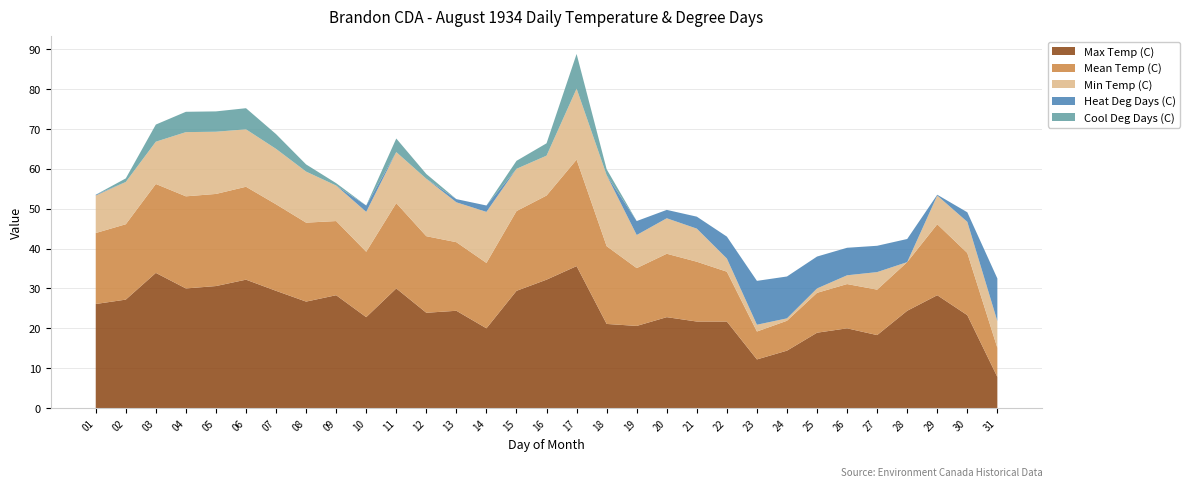

Reading right to left, extract all data points from this chart.

Max Temp (C): 31=7.8	30=23.3	29=28.3	28=24.4	27=18.3	26=20.0	25=18.9	24=14.4	23=12.2	22=21.7	21=21.7	20=22.8	19=20.6	18=21.1	17=35.6	16=32.2	15=29.4	14=20.0	13=24.4	12=23.9	11=30.0	10=22.8	09=28.3	08=26.7	07=29.4	06=32.2	05=30.6	04=30.0	03=33.9	02=27.2	01=26.1
Mean Temp (C): 31=7.3	30=15.6	29=17.8	28=12.2	27=11.4	26=11.1	25=10.0	24=7.5	23=7.0	22=12.5	21=15.0	20=15.9	19=14.5	18=19.5	17=26.7	16=21.1	15=20.0	14=16.4	13=17.2	12=19.2	11=21.4	10=16.4	09=18.6	08=19.8	07=21.7	06=23.3	05=23.1	04=23.1	03=22.3	02=18.9	01=17.8
Min Temp (C): 31=6.7	30=7.8	29=7.2	28=0.0	27=4.4	26=2.2	25=1.1	24=0.6	23=1.7	22=3.3	21=8.3	20=8.9	19=8.3	18=17.8	17=17.8	16=10.0	15=10.6	14=12.8	13=10.0	12=14.4	11=12.8	10=10.0	09=8.9	08=12.8	07=13.9	06=14.4	05=15.6	04=16.1	03=10.6	02=10.6	01=9.4
Heat Deg Days (C): 31=10.7	30=2.4	29=0.2	28=5.8	27=6.6	26=6.9	25=8.0	24=10.5	23=11.0	22=5.5	21=3.0	20=2.1	19=3.5	18=0.0	17=0.0	16=0.0	15=0.0	14=1.6	13=0.8	12=0.0	11=0.0	10=1.6	09=0.0	08=0.0	07=0.0	06=0.0	05=0.0	04=0.0	03=0.0	02=0.0	01=0.2
Cool Deg Days (C): 31=0.0	30=0.0	29=0.0	28=0.0	27=0.0	26=0.0	25=0.0	24=0.0	23=0.0	22=0.0	21=0.0	20=0.0	19=0.0	18=1.5	17=8.7	16=3.1	15=2.0	14=0.0	13=0.0	12=1.2	11=3.4	10=0.0	09=0.6	08=1.8	07=3.7	06=5.3	05=5.1	04=5.1	03=4.3	02=0.9	01=0.0